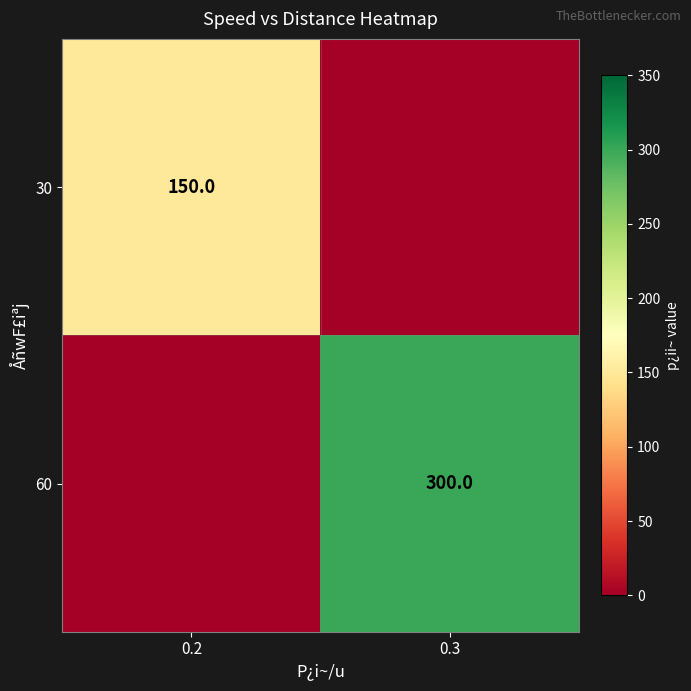

Which category has the lowest value across all series?

0.3